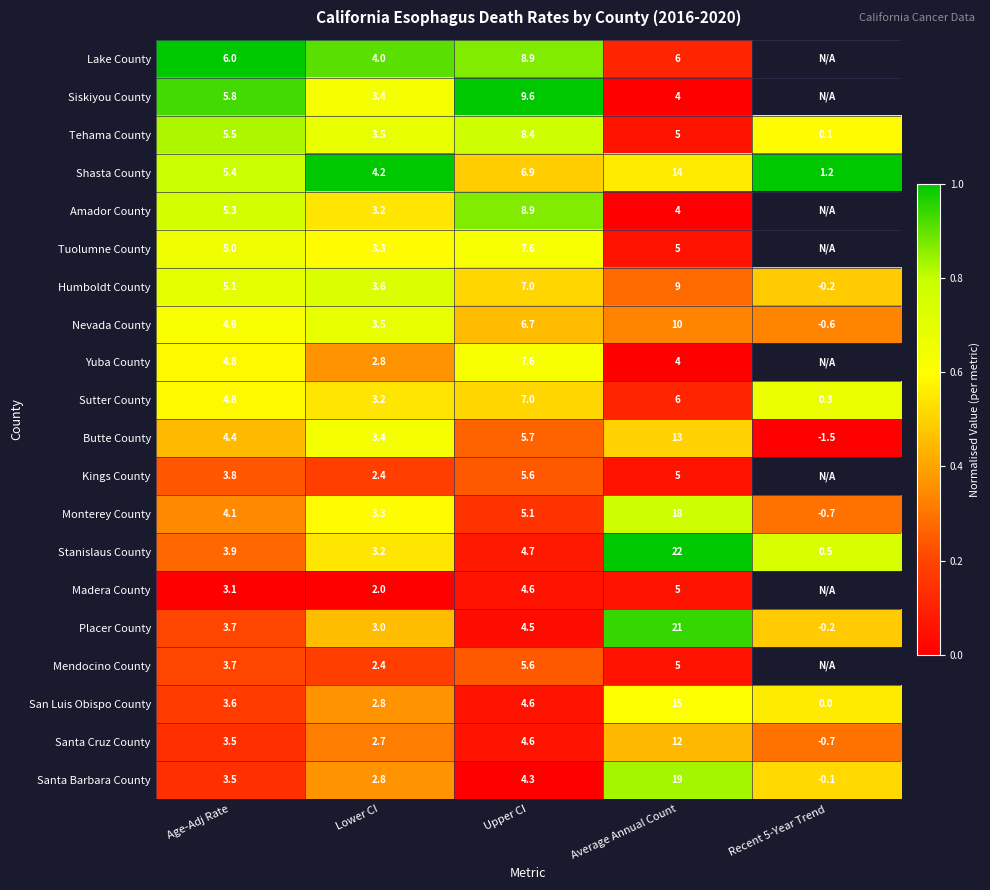

Which series changed the most between Age-Adj Rate and Upper CI?

Siskiyou County